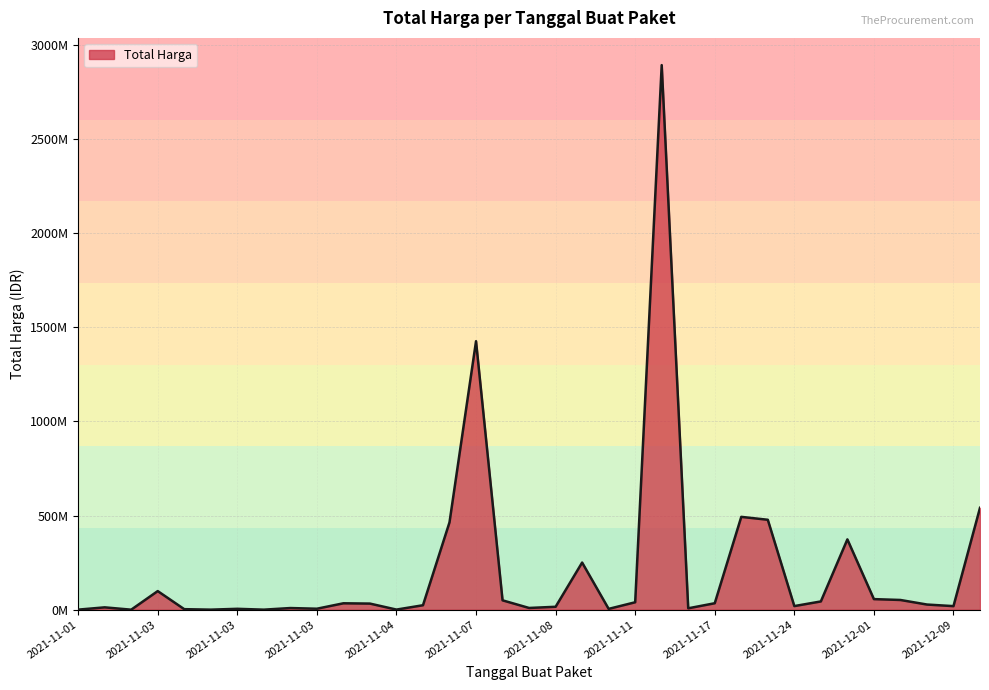

Does the chart have visible grid lines?

Yes